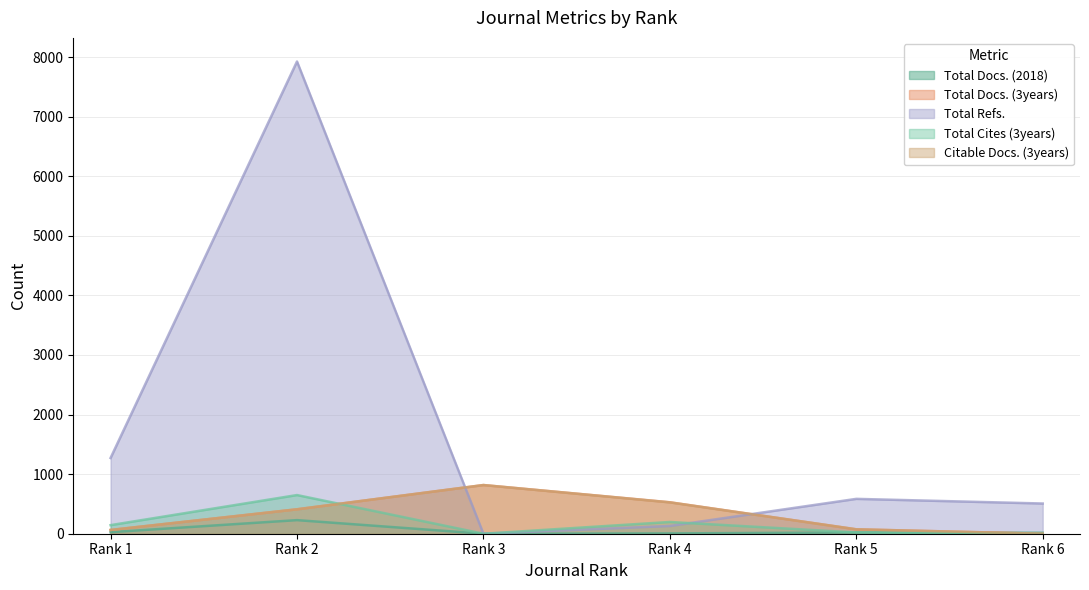

At which label does Citable Docs. (3years) reach its minimum?

Rank 6